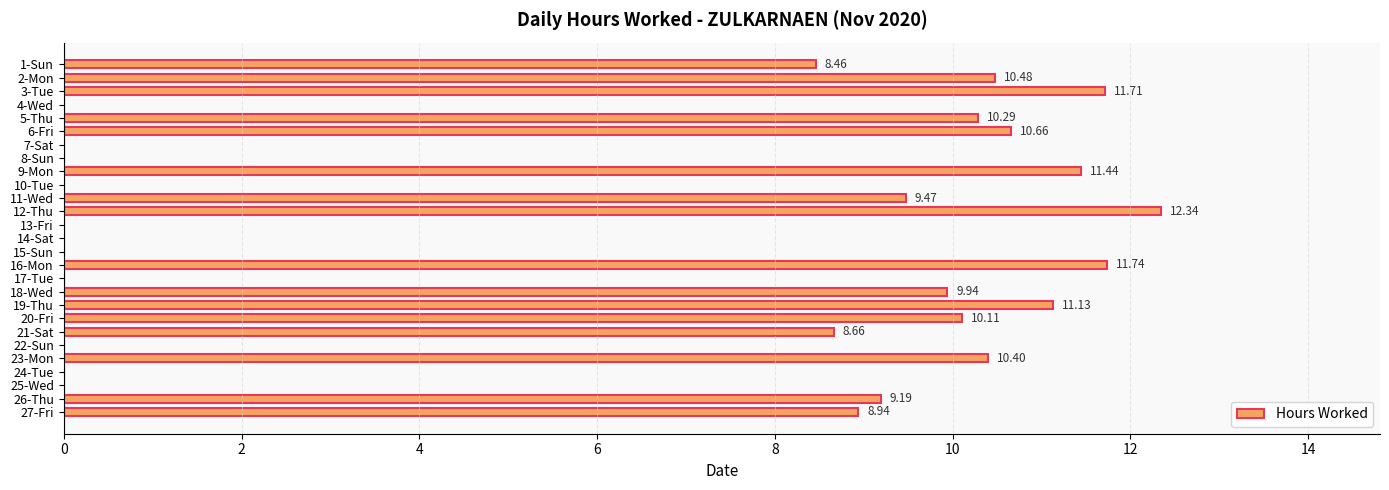

What is the sum of the values at 20-Fri and 26-Thu?

19.3